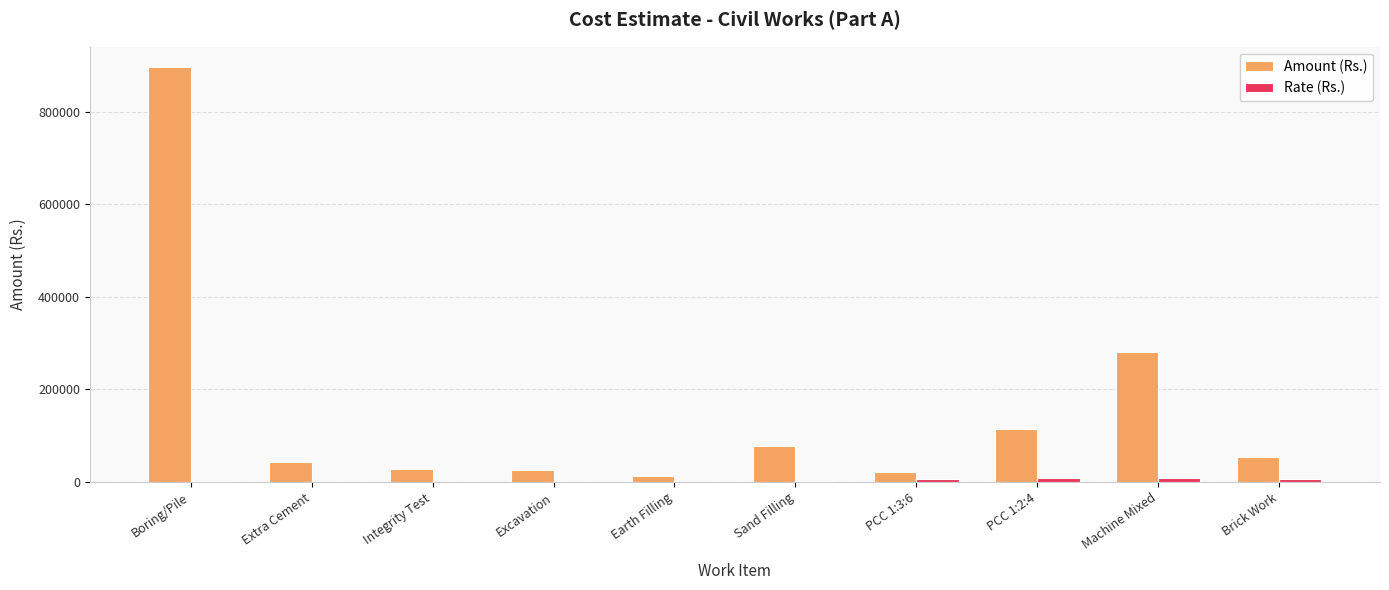

True or false: Amount (Rs.) has a value of 895873.9 at Boring/Pile.

True